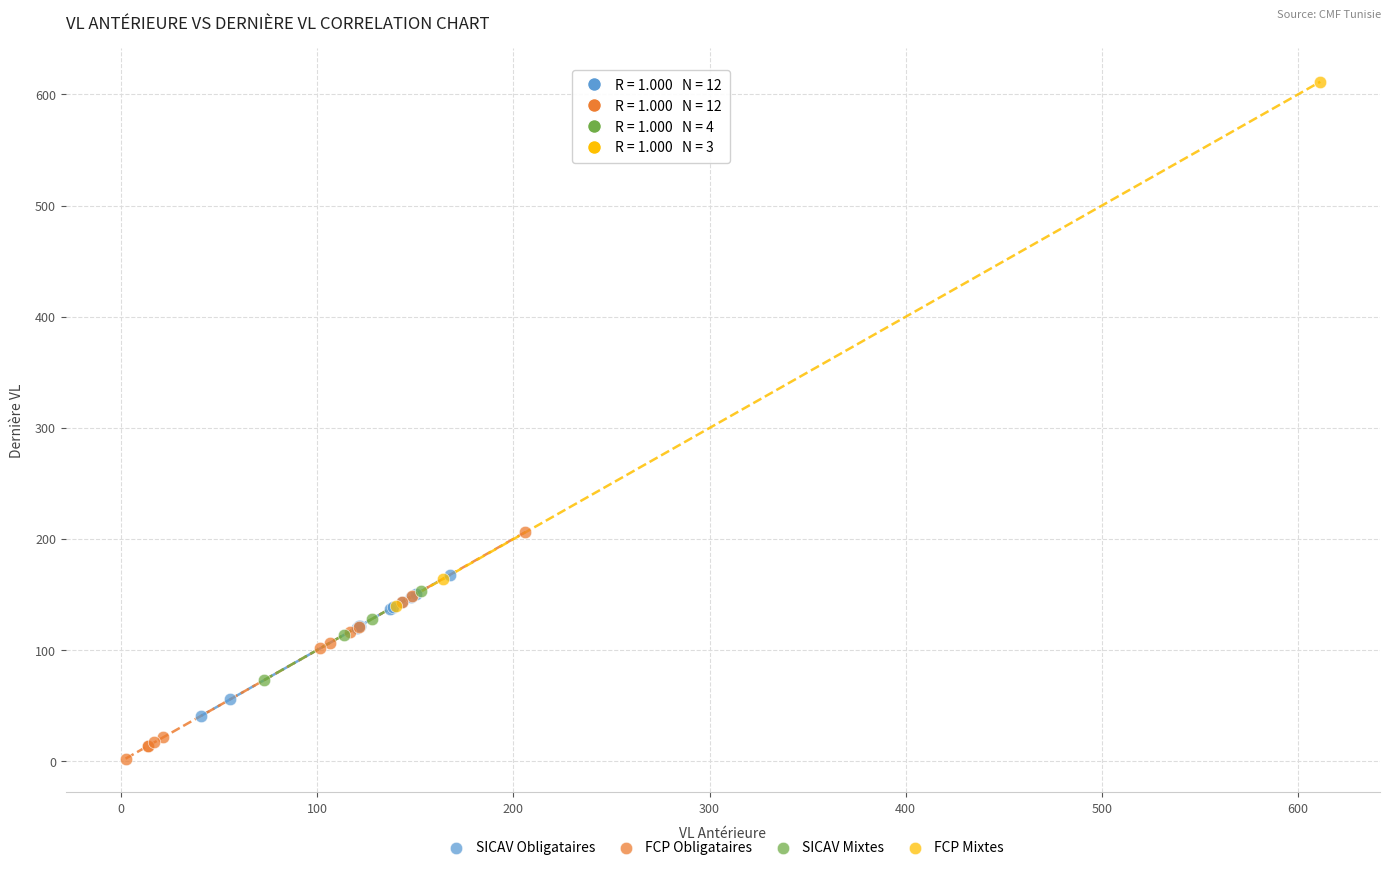

Which series contains the lowest Y value?

FCP Obligataires